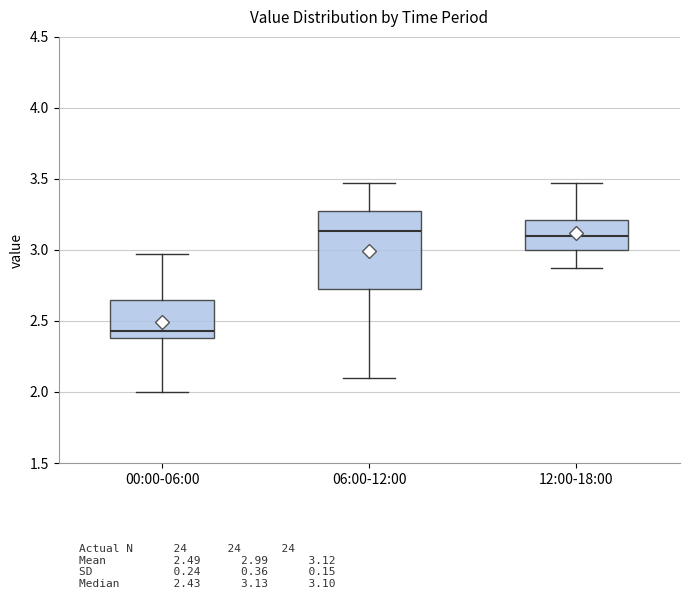

Which box is the tallest, from its lower edge to its upper edge?

06:00-12:00